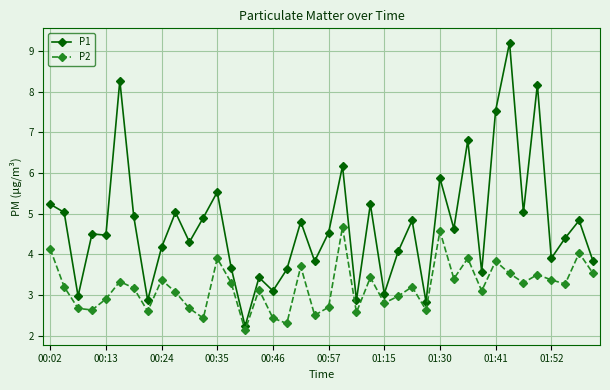

True or false: P1 has more than 0 interior local peaks.

True